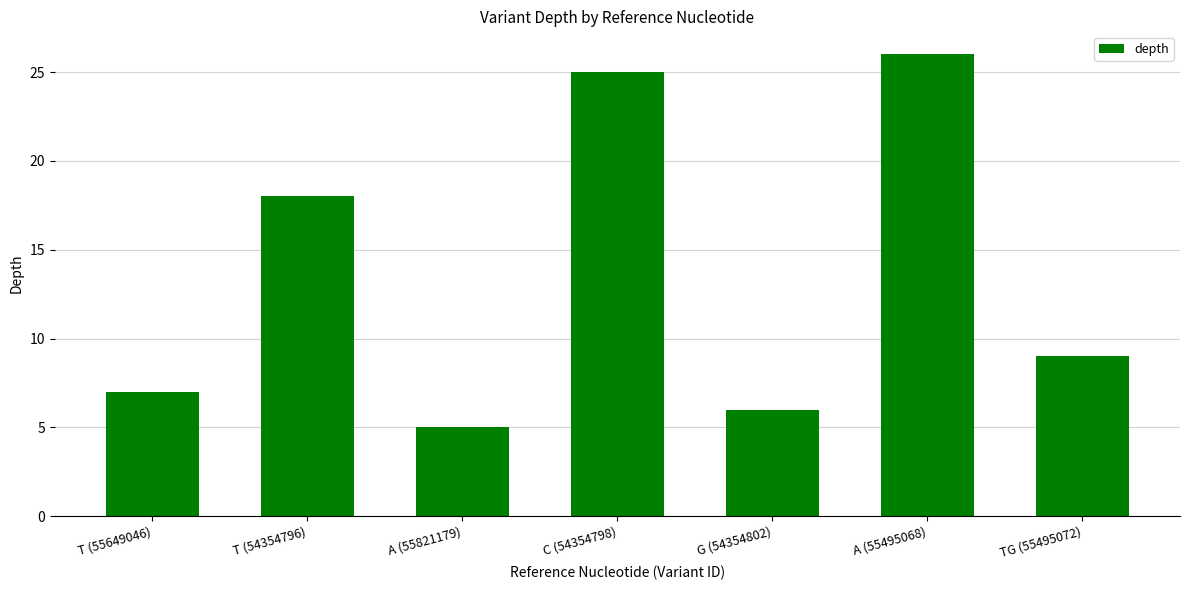

How many categories are shown in the chart?

7